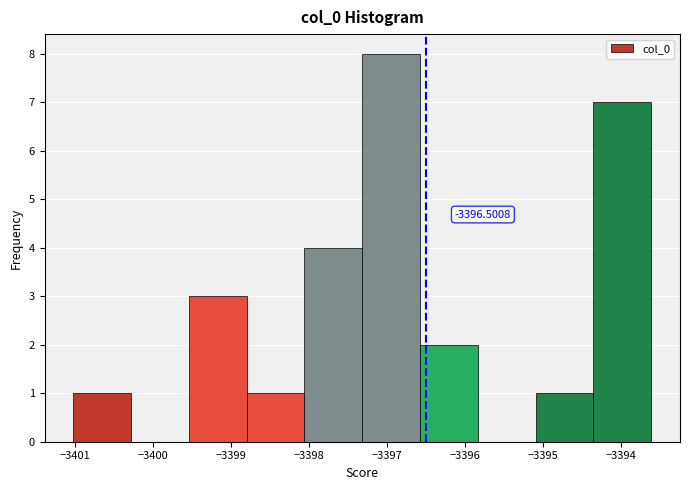

Over which range of the x-axis is the bar tallest?

-3397.3 to -3396.6